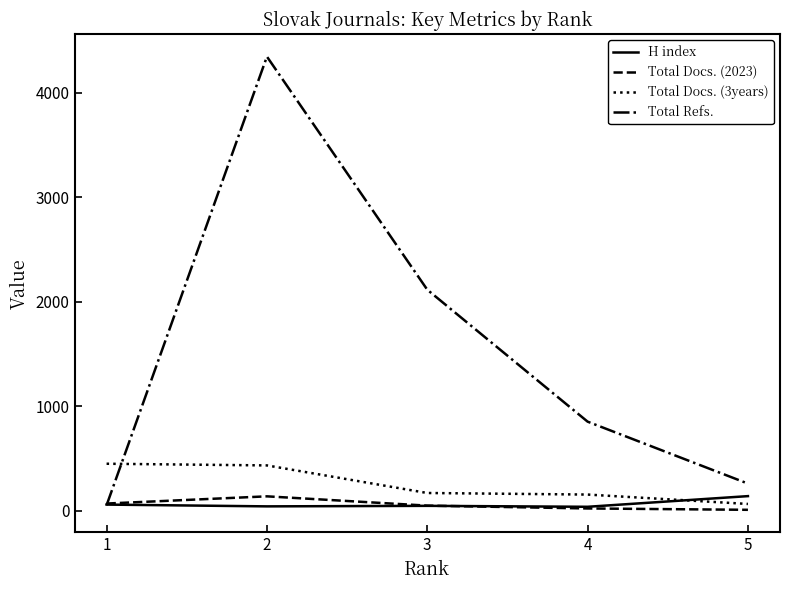

What is the difference between the maximum and second lowest values in the Total Docs. (2023) series?

116